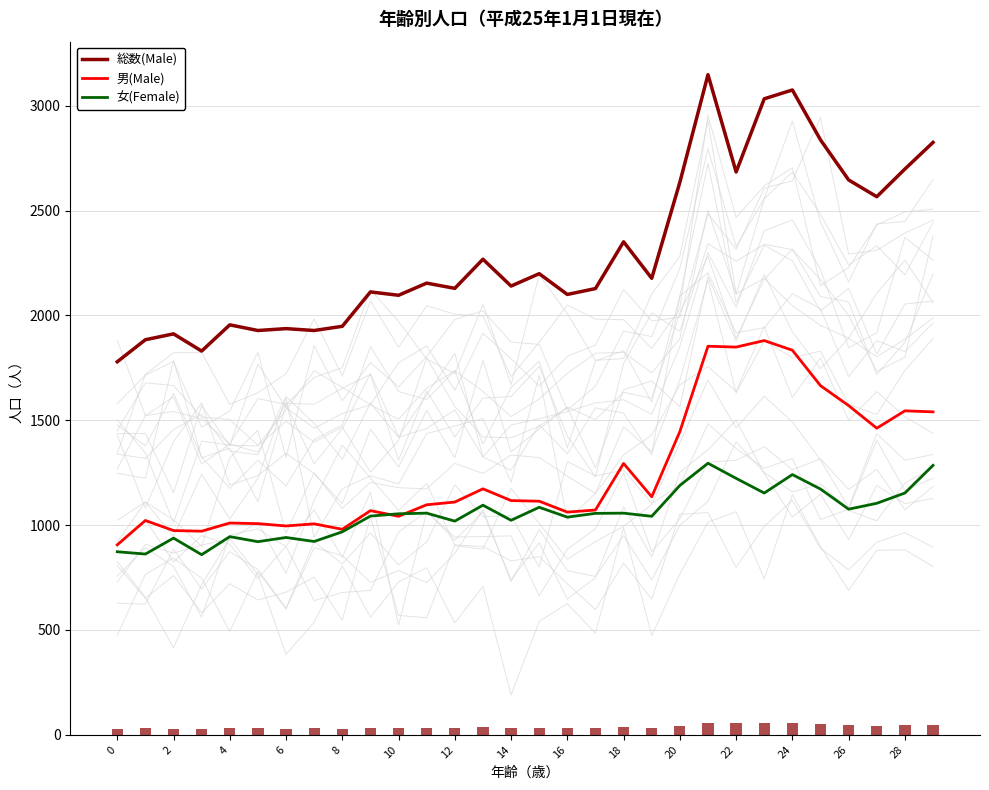

Count the number of categories in the chart.

30